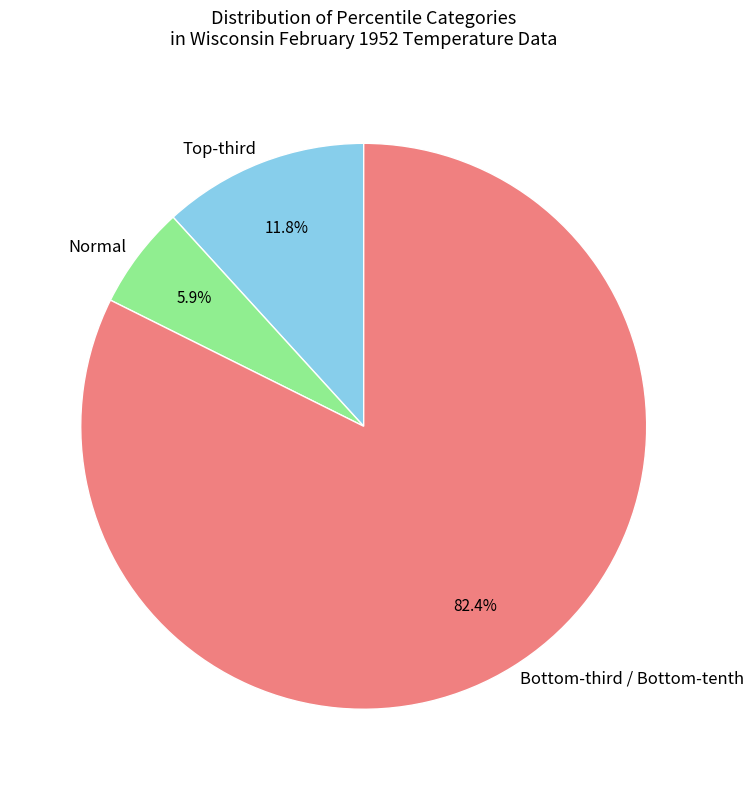

Which category accounts for the majority?

Bottom-third / Bottom-tenth